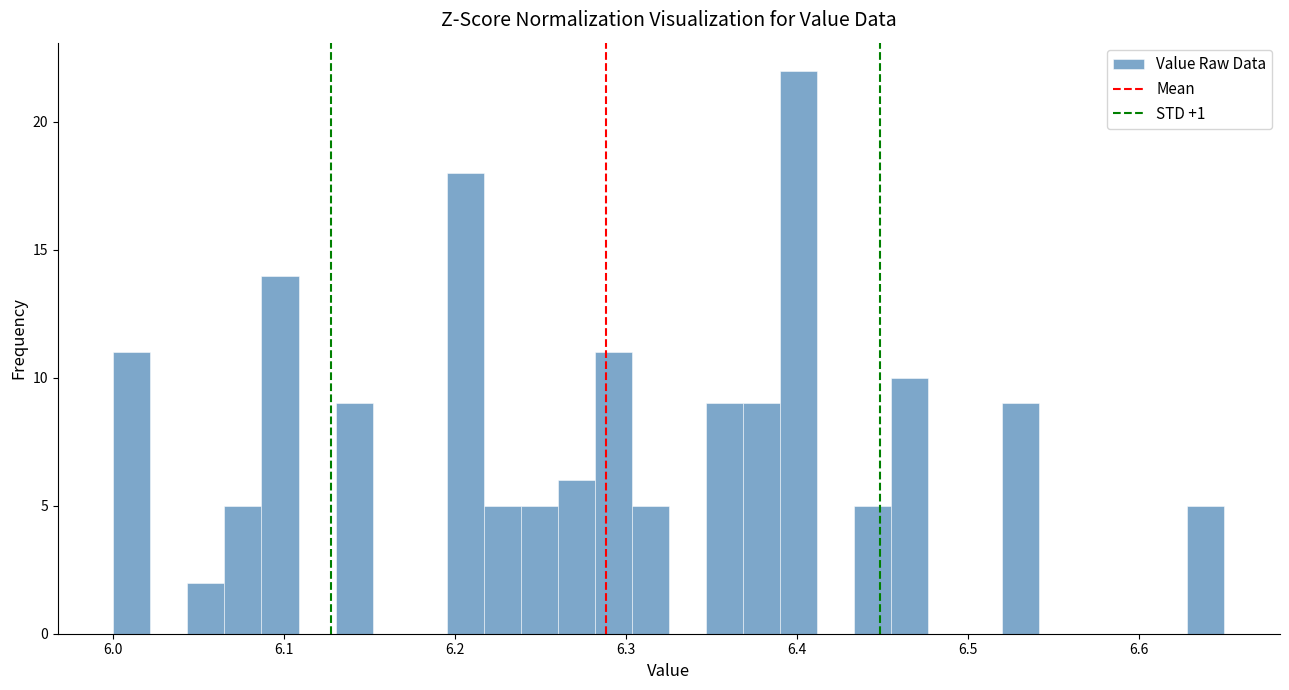

Read against the x-axis, roughly where is the centre of the tallest bar?

6.40